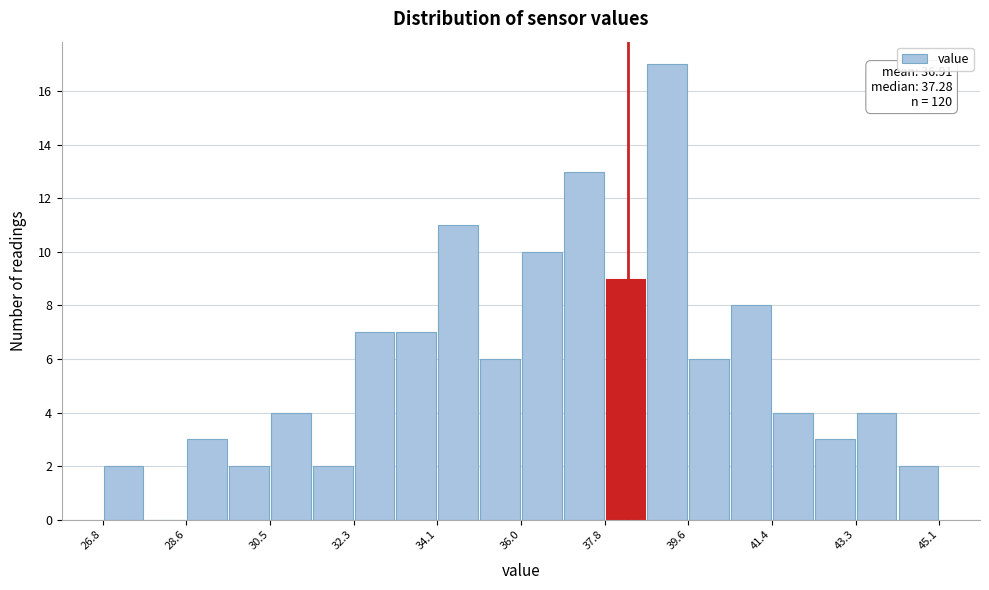

Which range on the x-axis has the tallest bar?

38.6 to 39.6